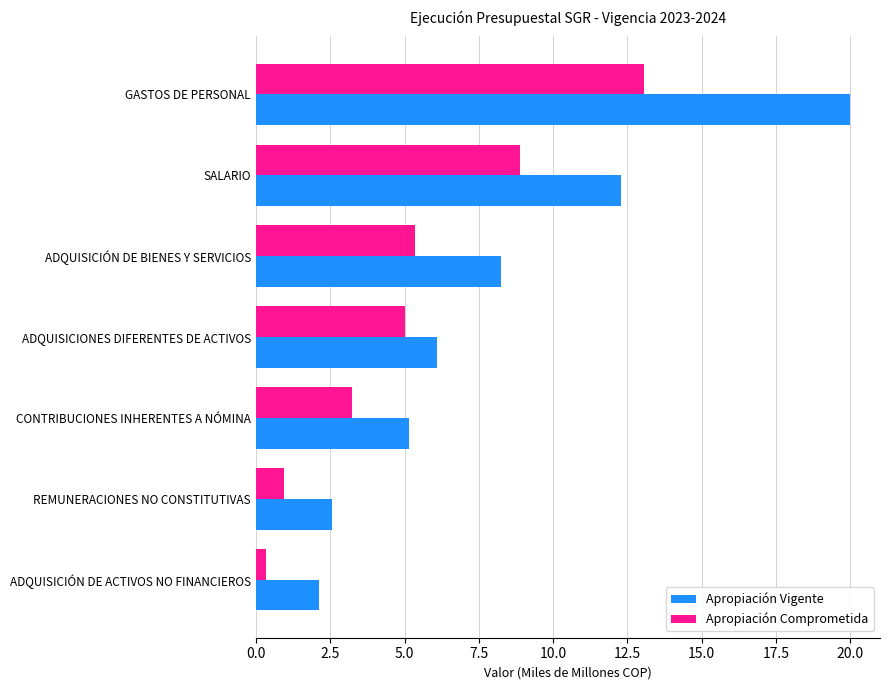

What is the maximum value shown in the chart?

20.0